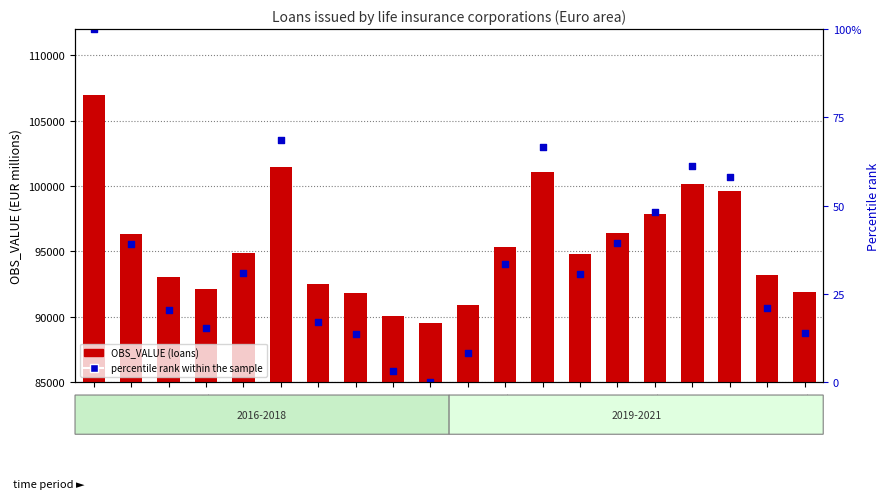

Which series contains the lowest Y value?

percentile rank within the sample